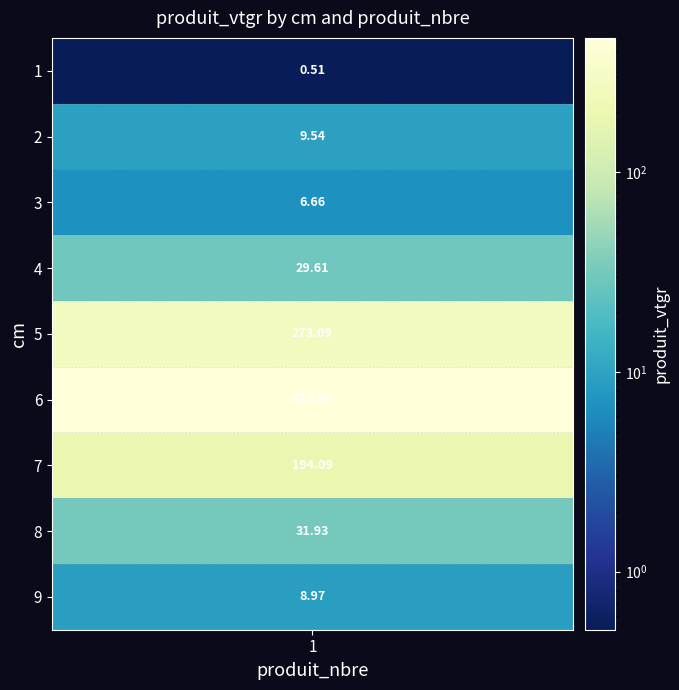

The value at 6 is 722.1. True or false?

False